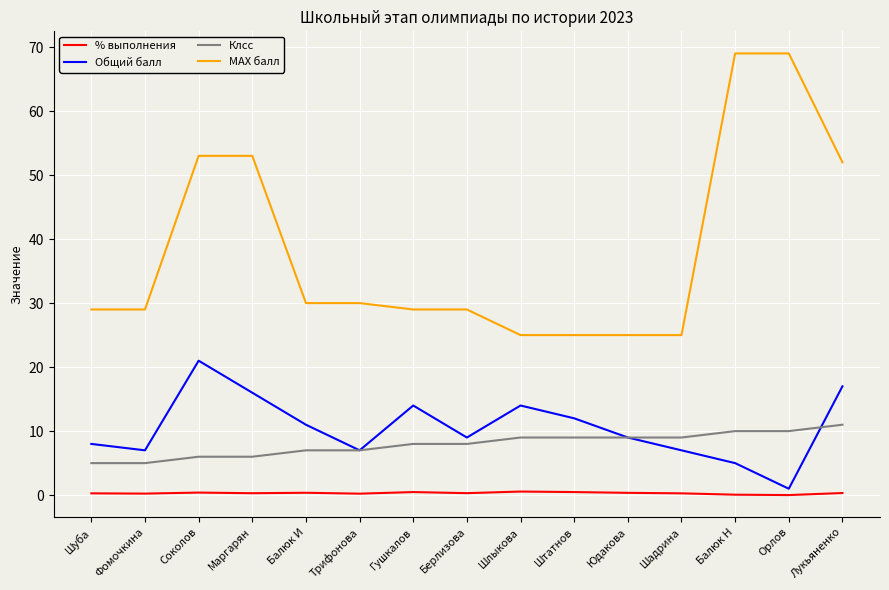

What is the greatest value displayed?

69.0